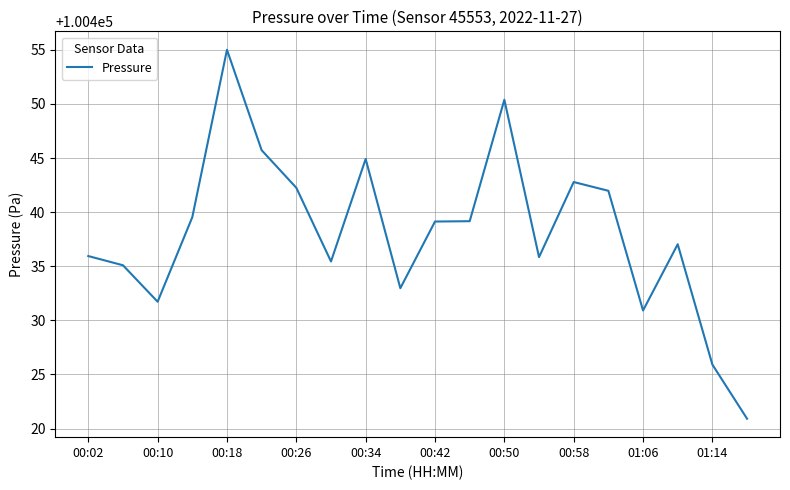

What is the difference between the maximum and minimum values?

34.1